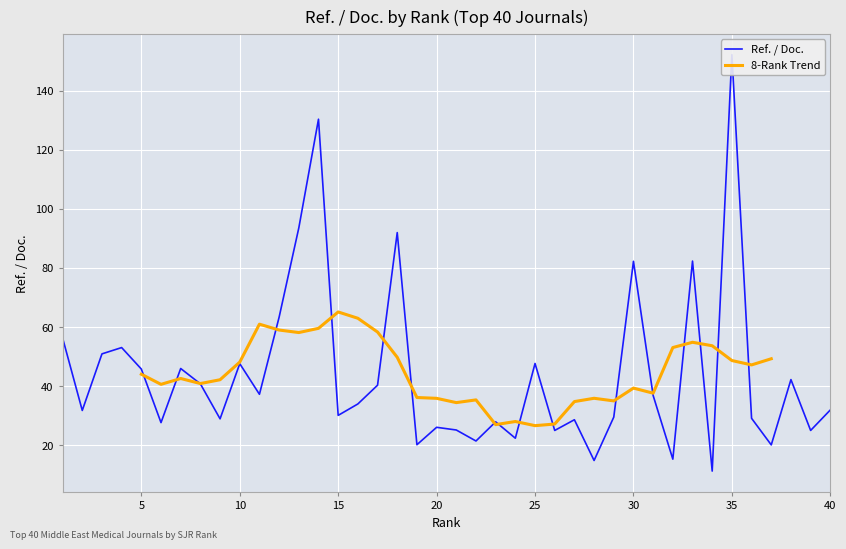

Rank the categories by value from highest to lowest.

35, 14, 13, 18, 33, 30, 12, 1, 4, 3, 25, 10, 7, 5, 38, 8, 17, 11, 31, 16, 40, 2, 15, 29, 36, 9, 27, 23, 6, 20, 21, 26, 39, 24, 22, 19, 37, 32, 28, 34